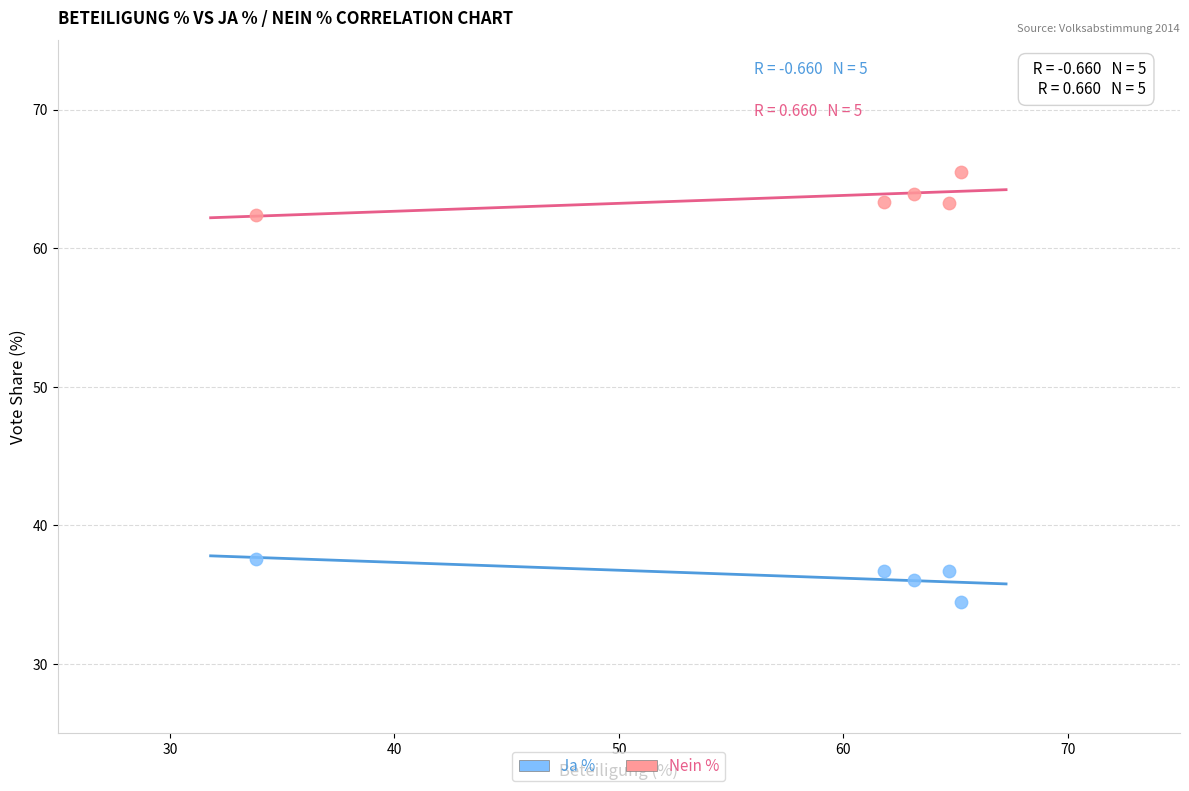

Which series reaches the minimum Y coordinate?

Ja %